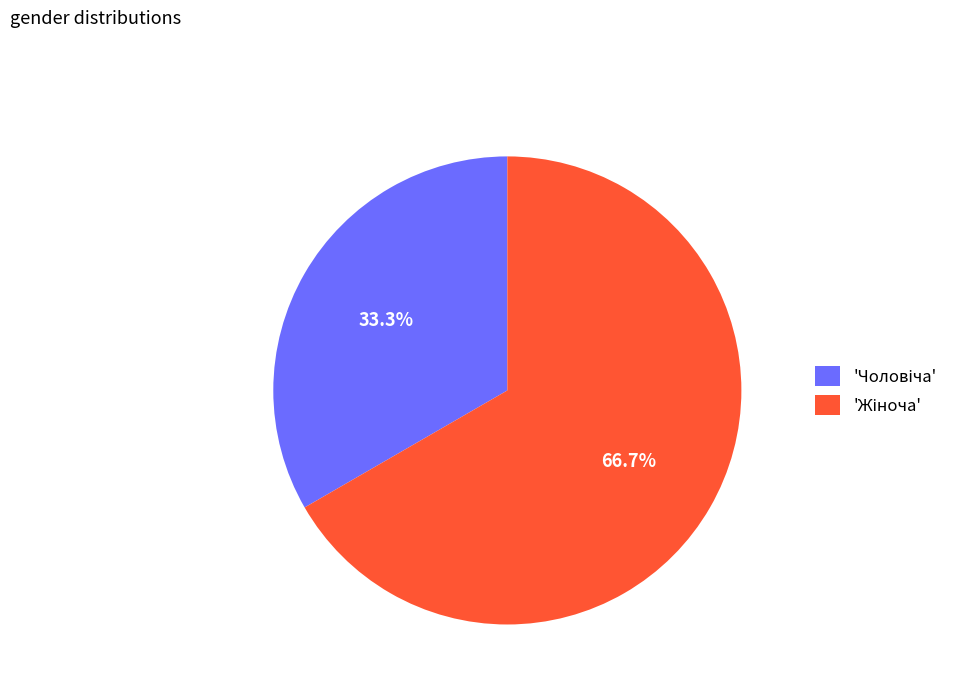

Is there a majority slice in this chart?

Yes